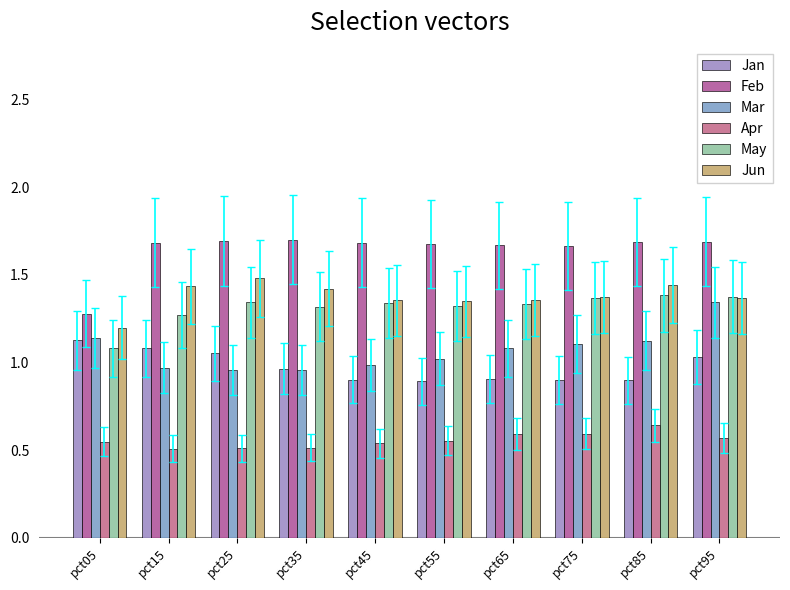

What is the total value across all series at pct55?

6.8